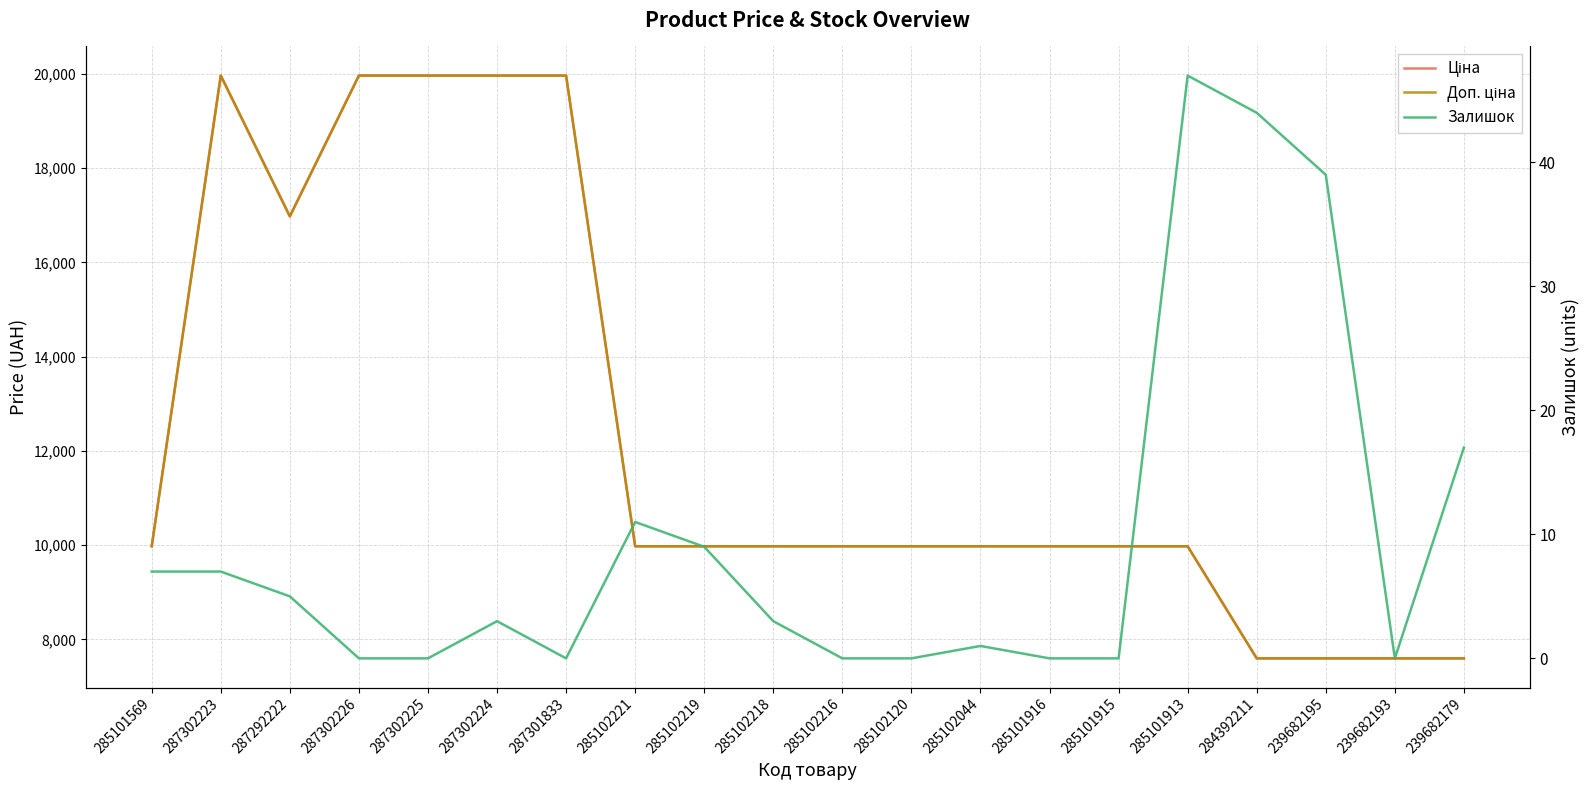

Where does the Доп. ціна series first go above 9974?

285101569